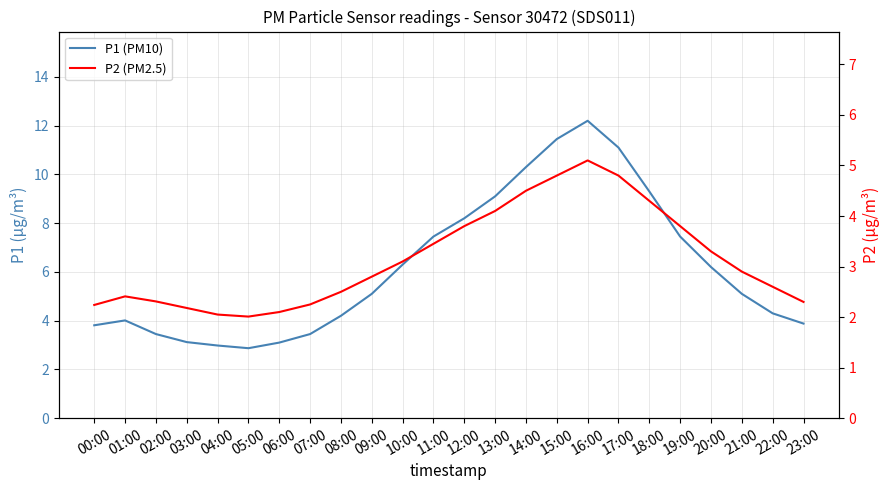

The P1 (PM10) series shows 1.6 at 08:00. True or false?

False